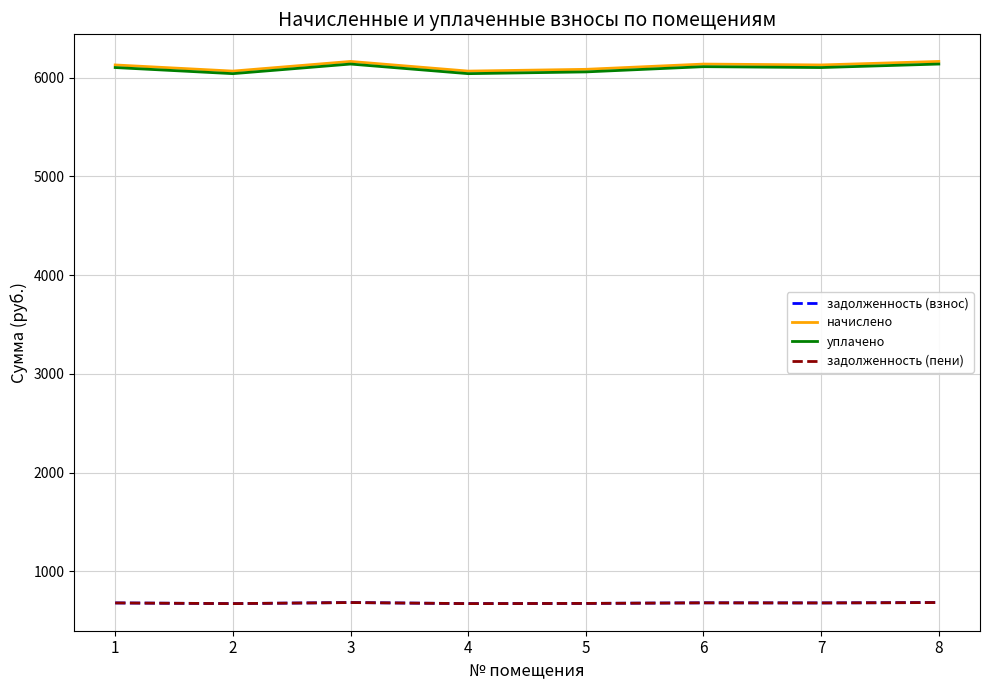

Where is уплачено nearest to the value 6089?

1